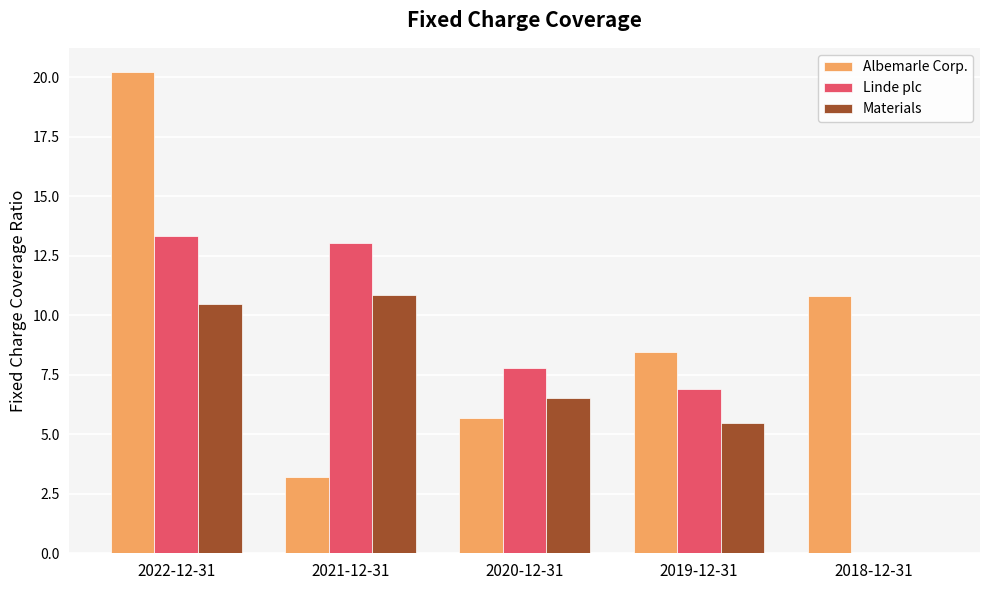

Where does the Materials series first go above 6?

2022-12-31